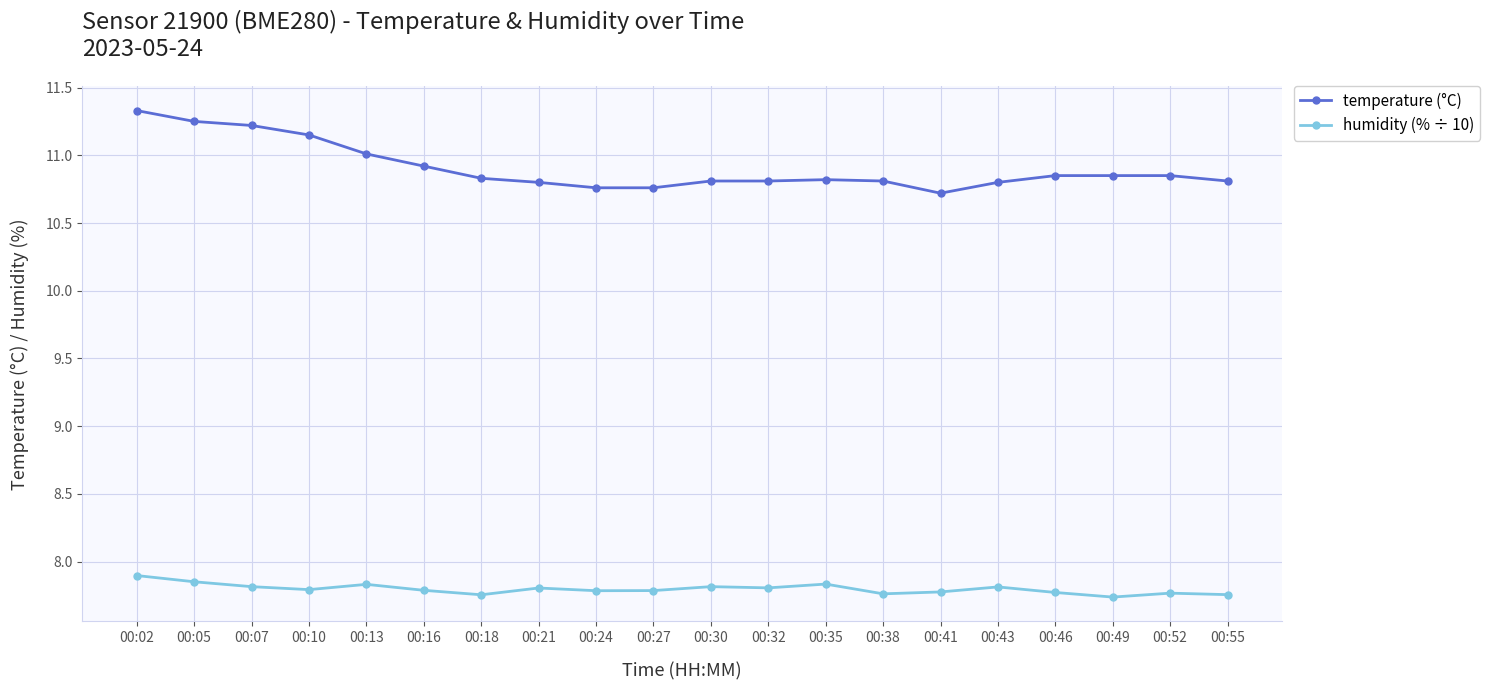

Which series has the widest spread of values?

temperature (°C)